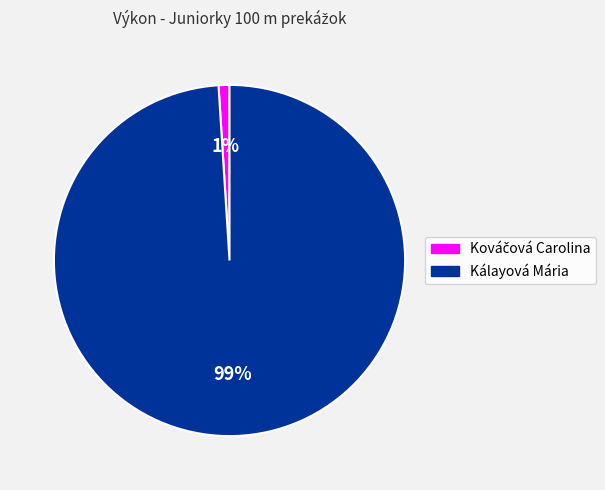

What is the majority slice?

Kálayová Mária